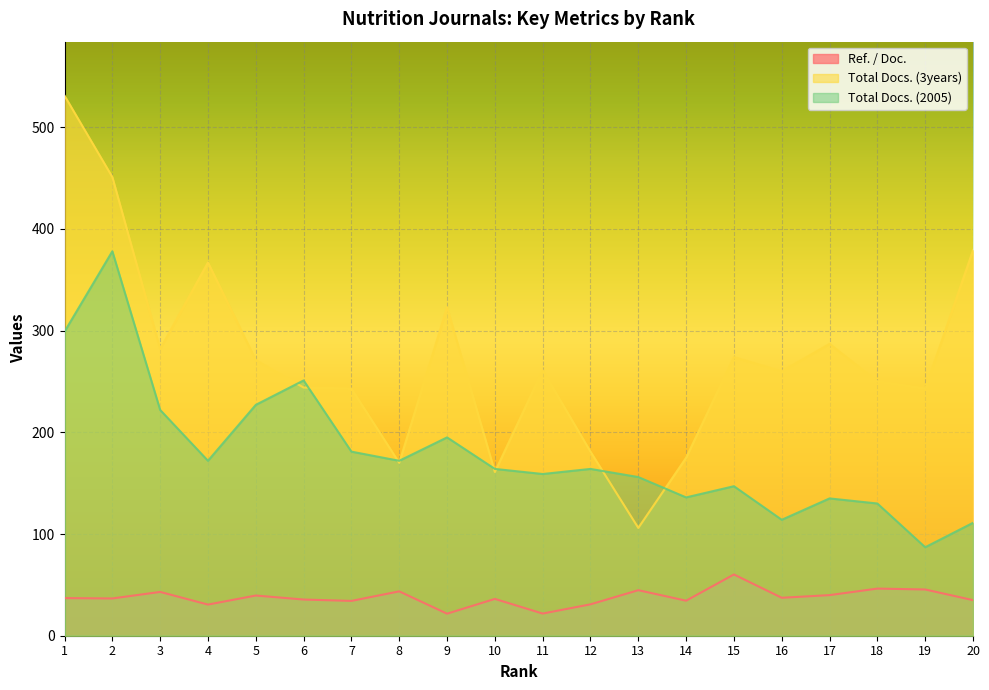

Between 16 and 17, which series saw the biggest shift?

Total Docs. (3years)